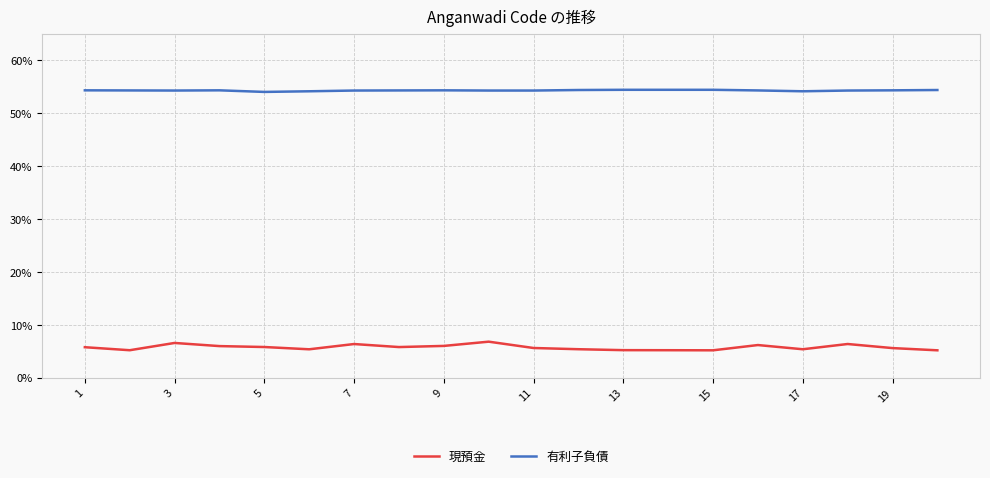

At which label does 有利子負債 reach its peak?

13